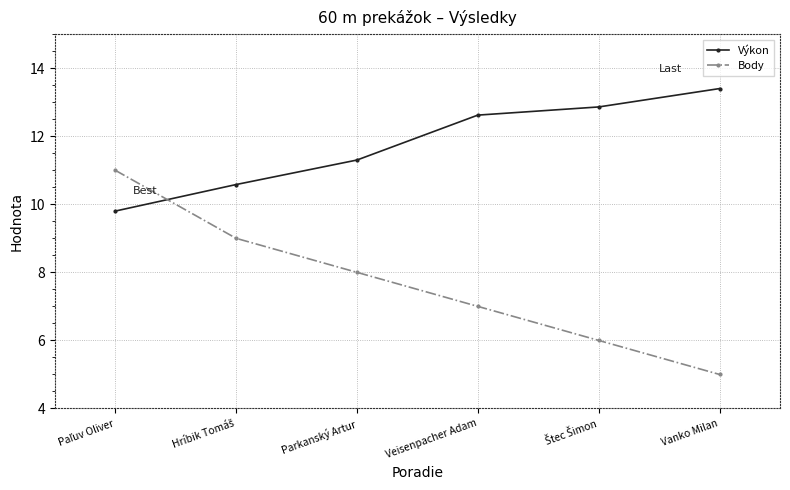

What is the approximate value of Body at Veisenpacher Adam?

7.0